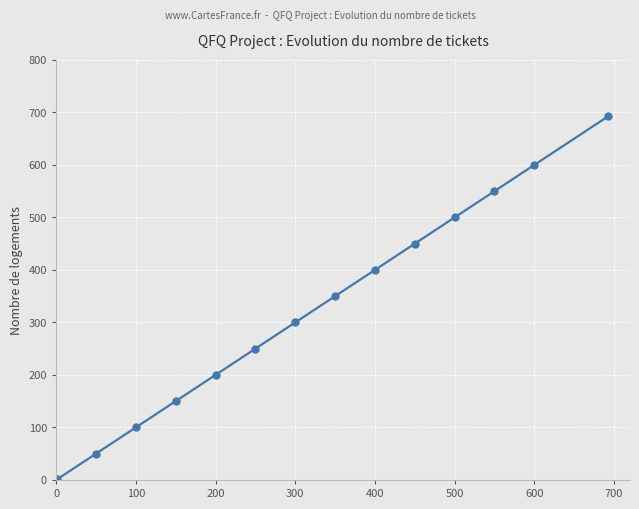

How many data points are less than 350?

7